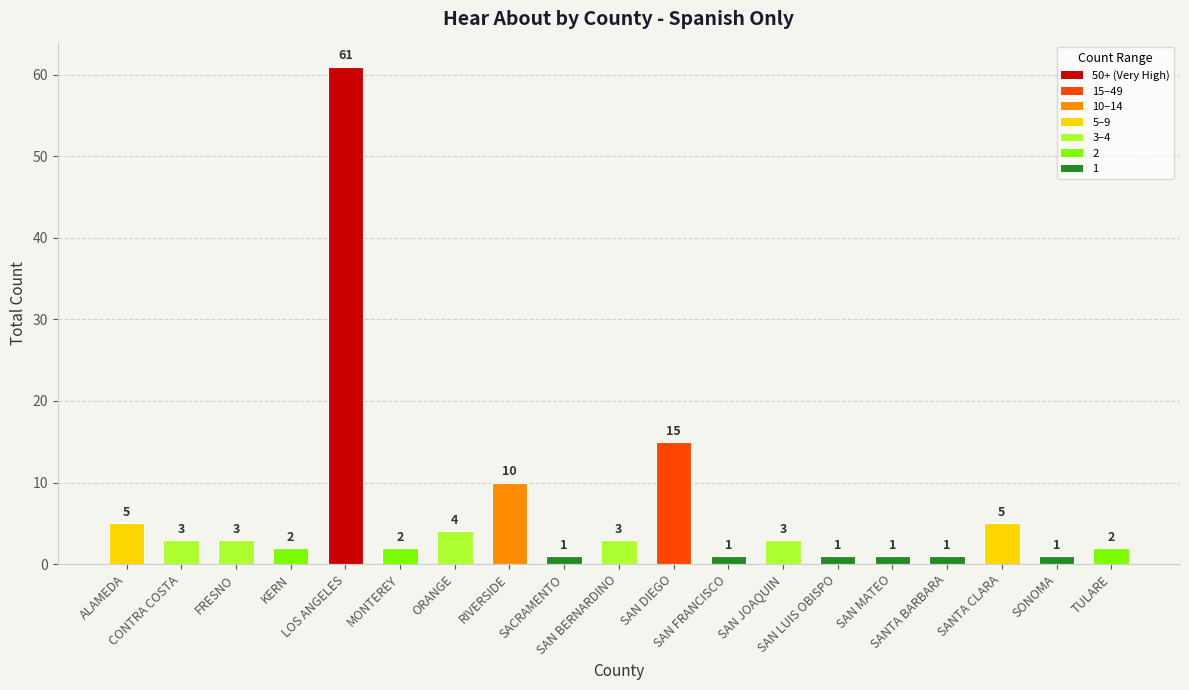

What position from the right is RIVERSIDE?

12